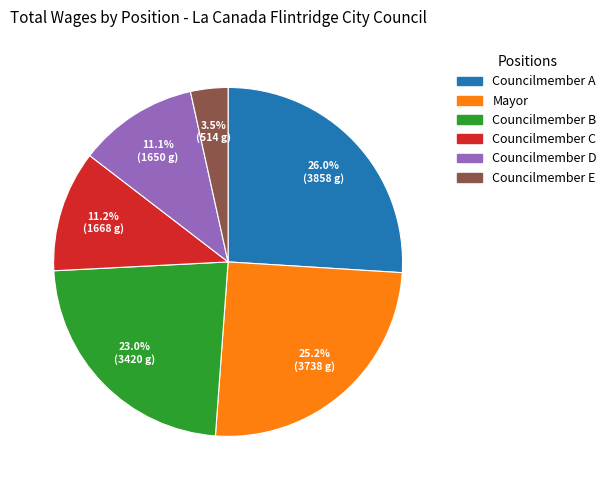

Is there any slice that represents more than half of the pie?

No